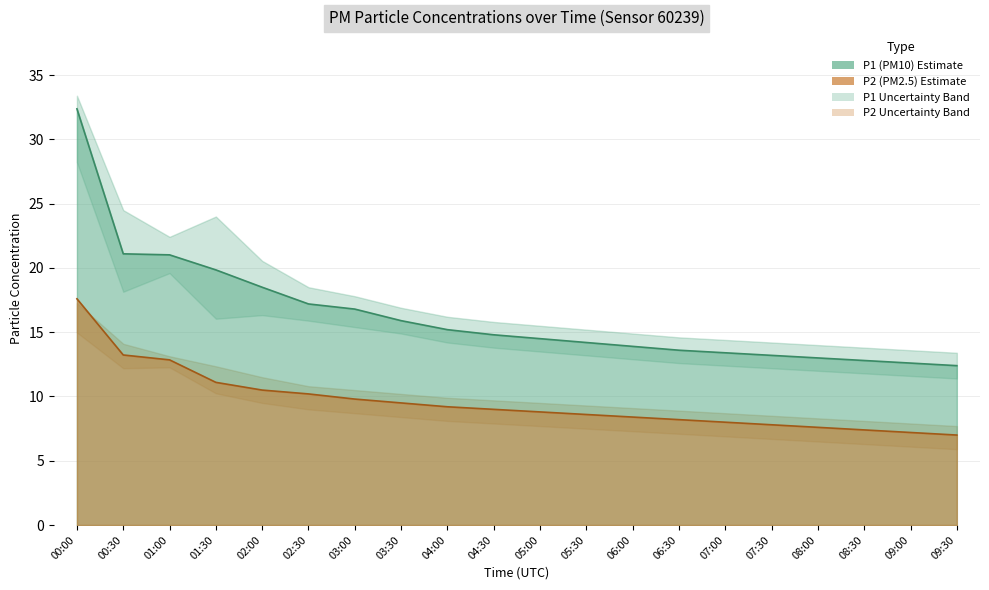

How many lines are shown in the chart?

2